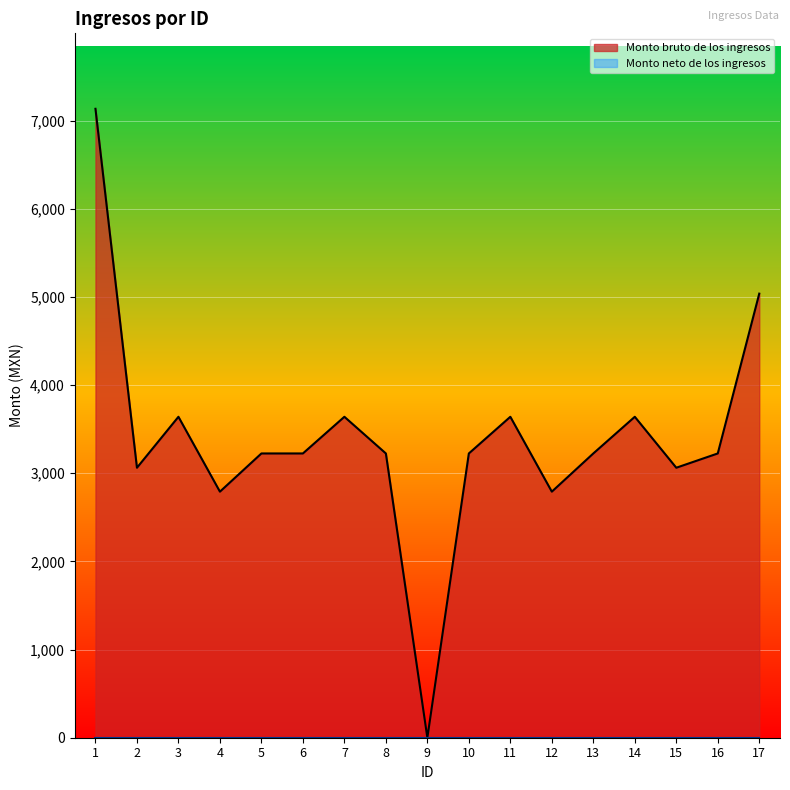

Reading left to right, extract all data points from this chart.

1=7135.0	2=3063.0	3=3641.0	4=2791.5	5=3225.0	6=3225.0	7=3641.0	8=3225.0	9=0.0	10=3225.0	11=3641.0	12=2791.5	13=3225.0	14=3641.0	15=3063.0	16=3225.0	17=5038.0